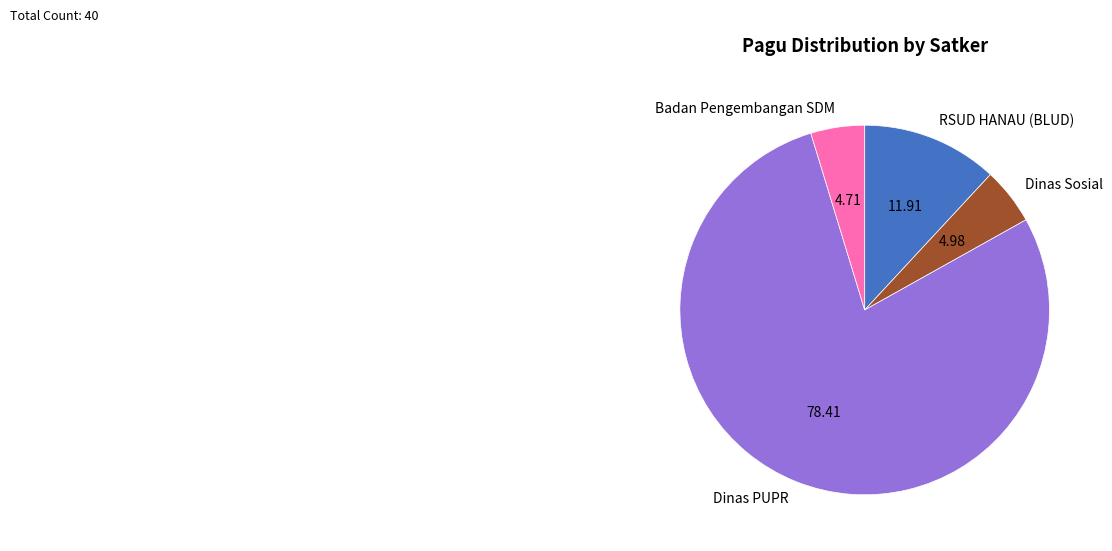

What is the largest slice in the pie chart?

Dinas PUPR